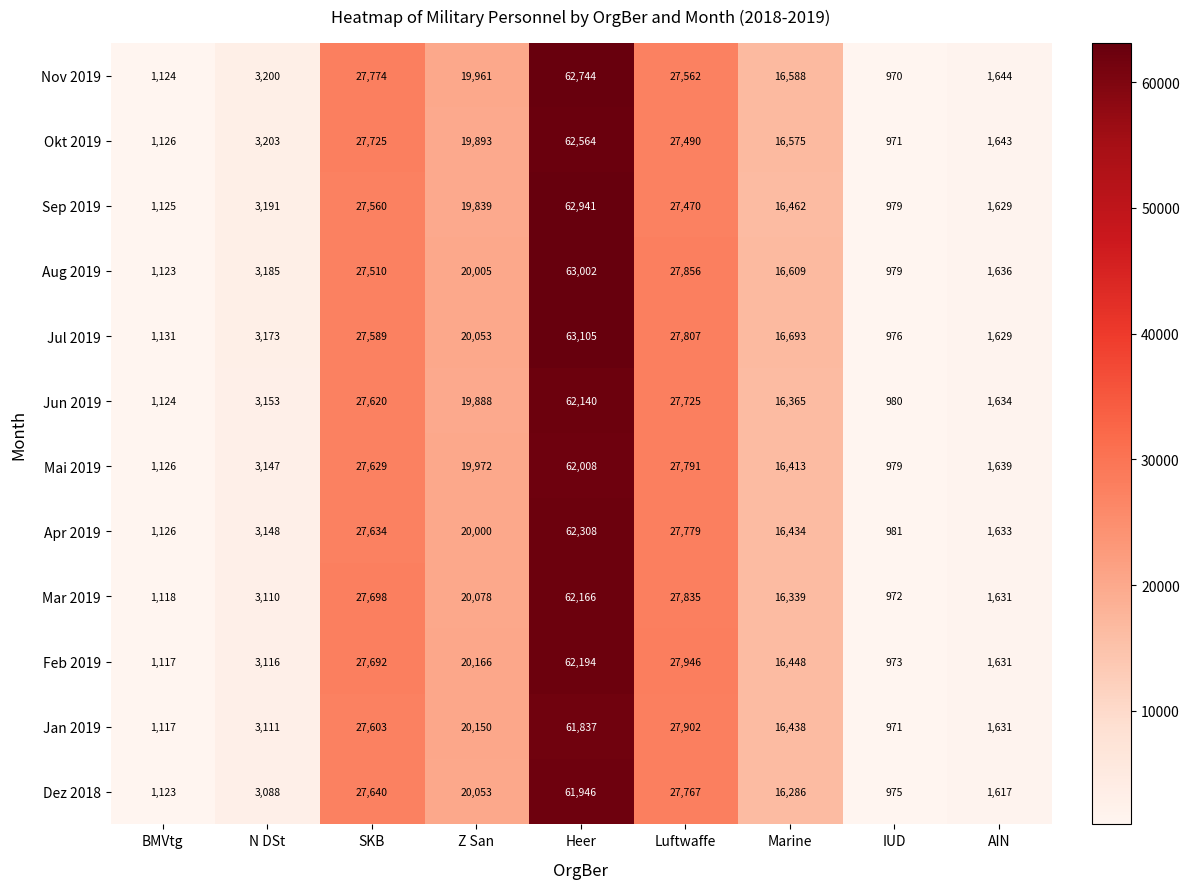

At which label is Okt 2019 closest to 31767?

SKB